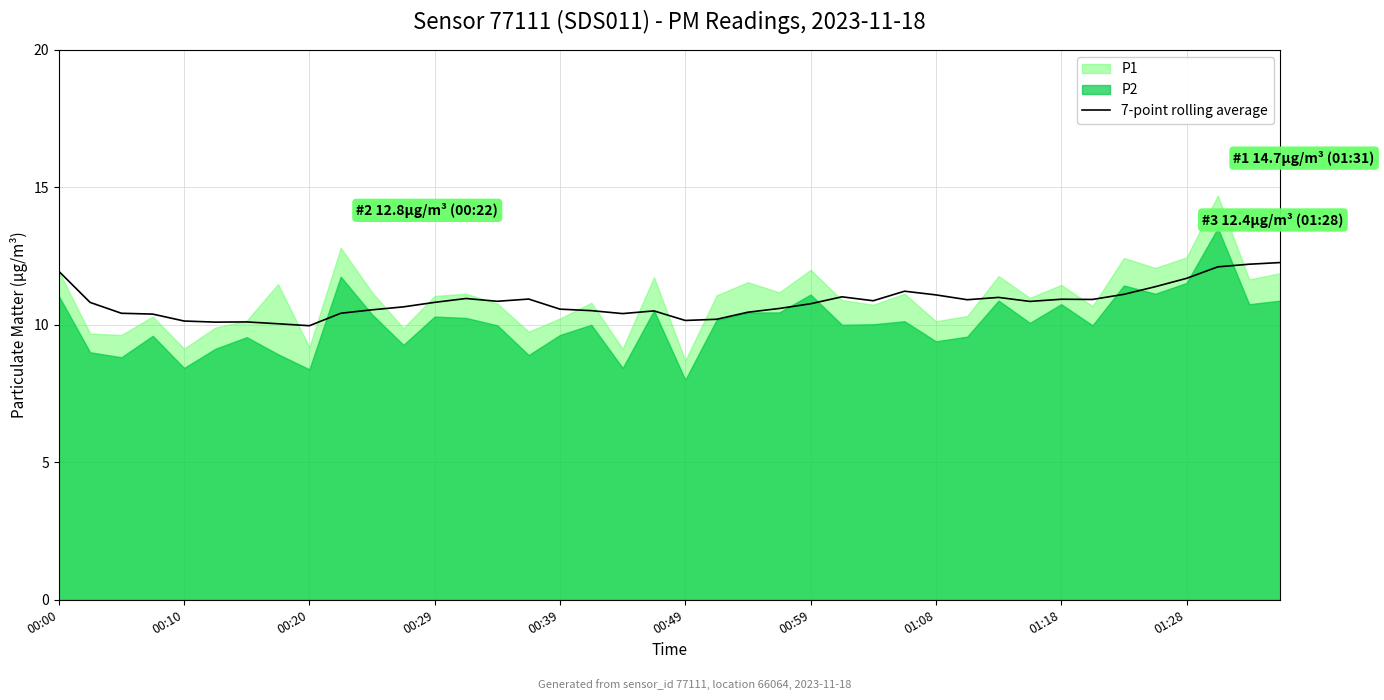

True or false: 7-point rolling average has a value of 10.8 at 00:59.

True